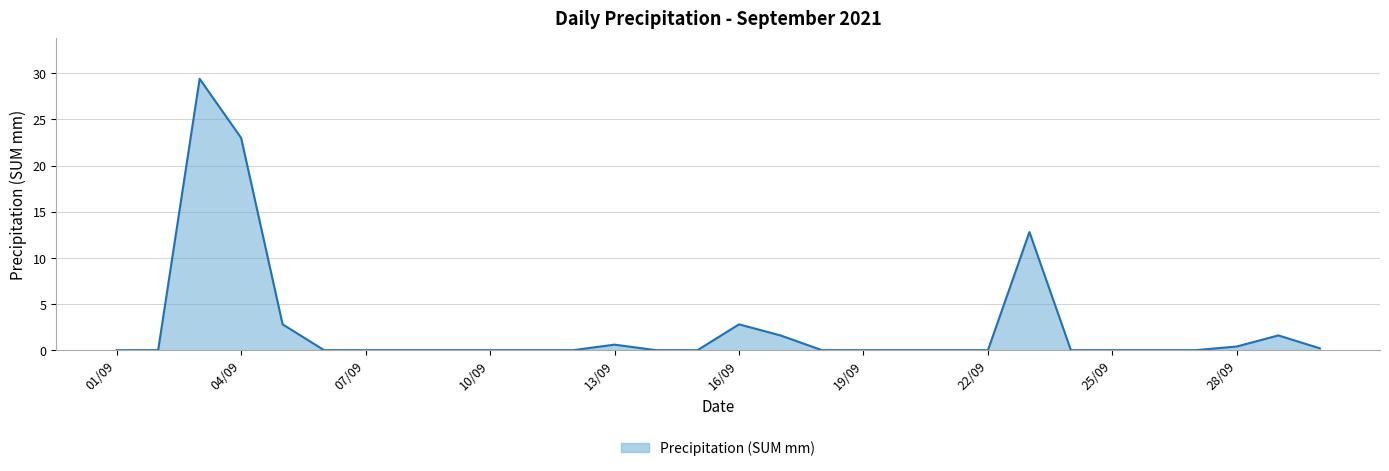

What is the greatest value displayed?

29.4